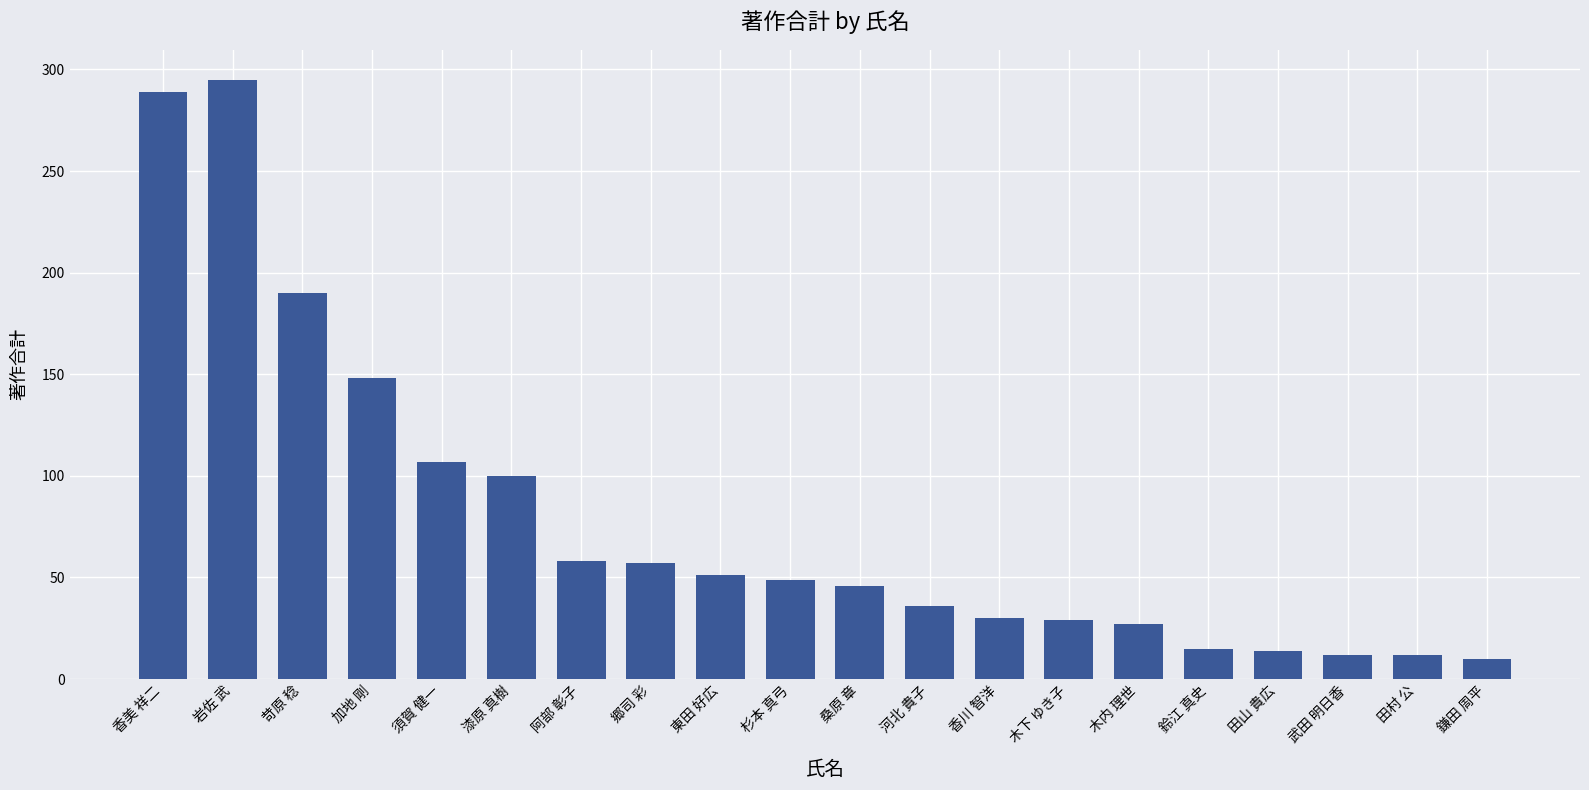

What is the difference between the maximum and second lowest values?

283